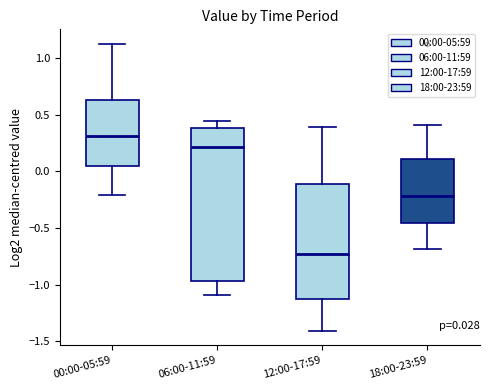

Which box's median line is the highest?

00:00-05:59